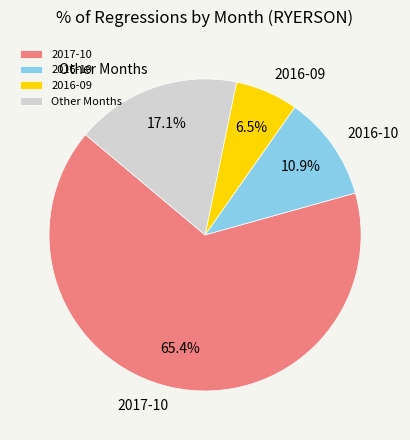

Combined, what portion of the pie is 2017-10 and 2016-10?

76.4%